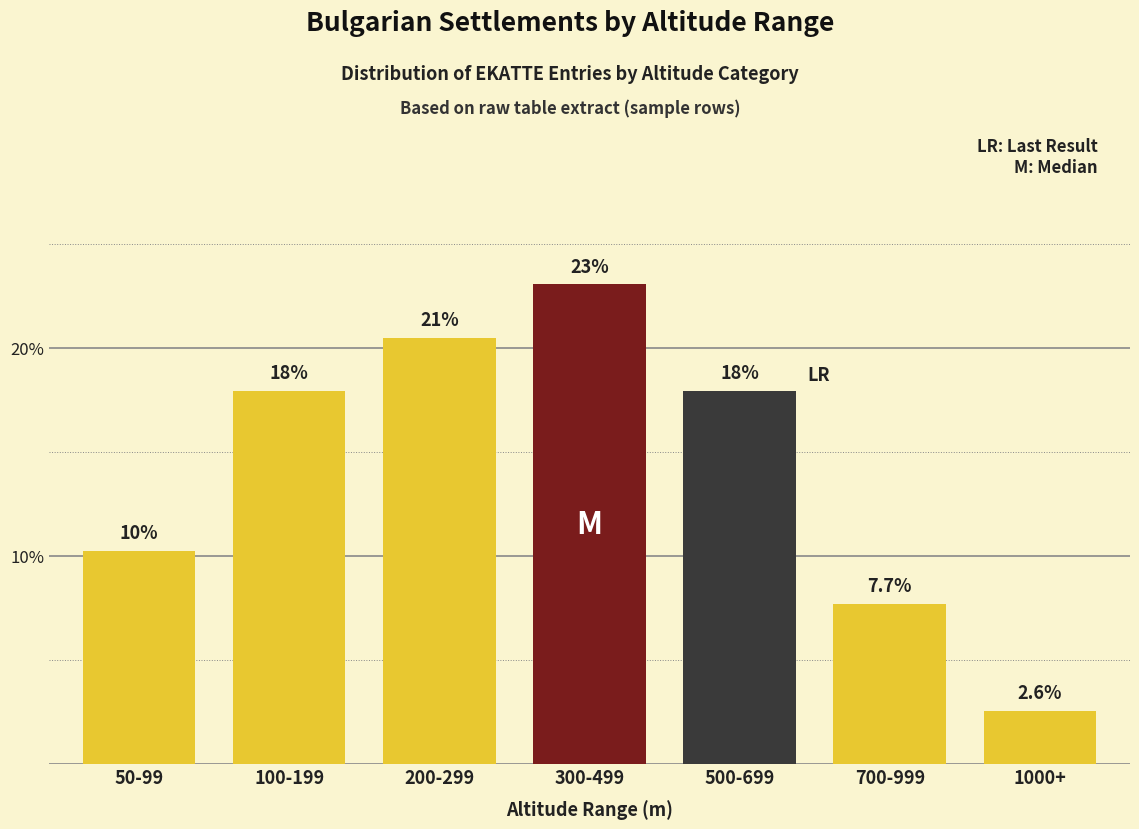

Reading right to left, list all the values displayed in this chart.

2.6	7.7	17.9	23.1	20.5	17.9	10.3